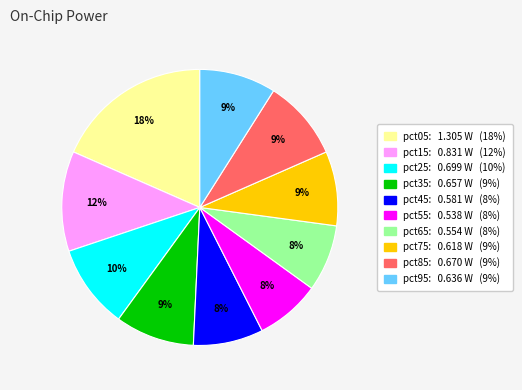

Which has a higher value, pct85 or pct65?

pct85